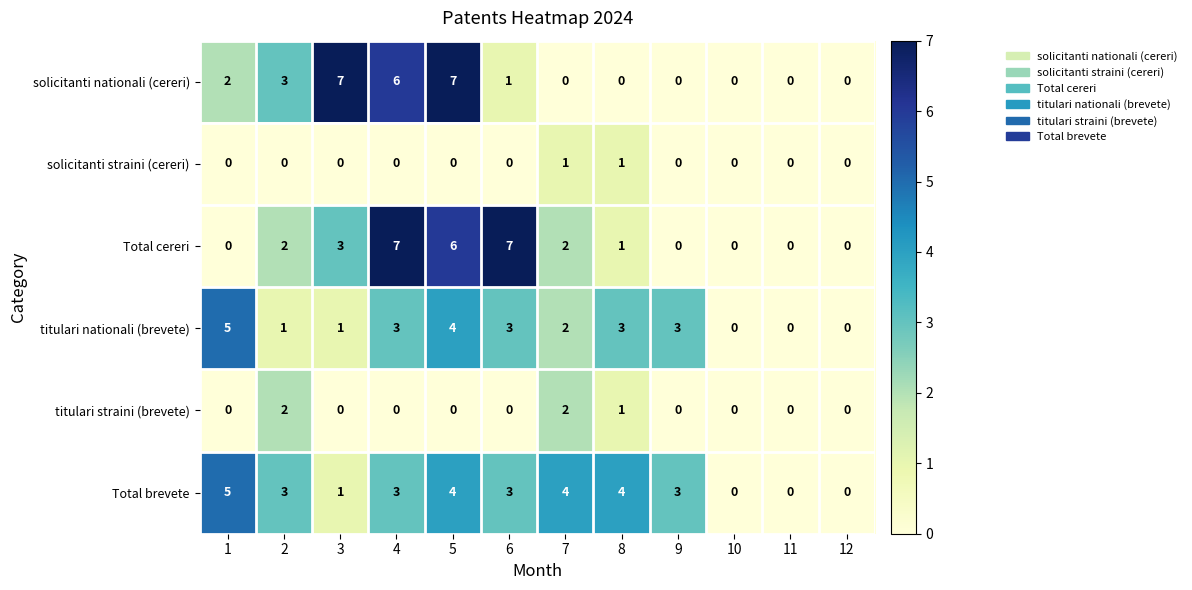

True or false: Total cereri has a value of -4 at 1.

False